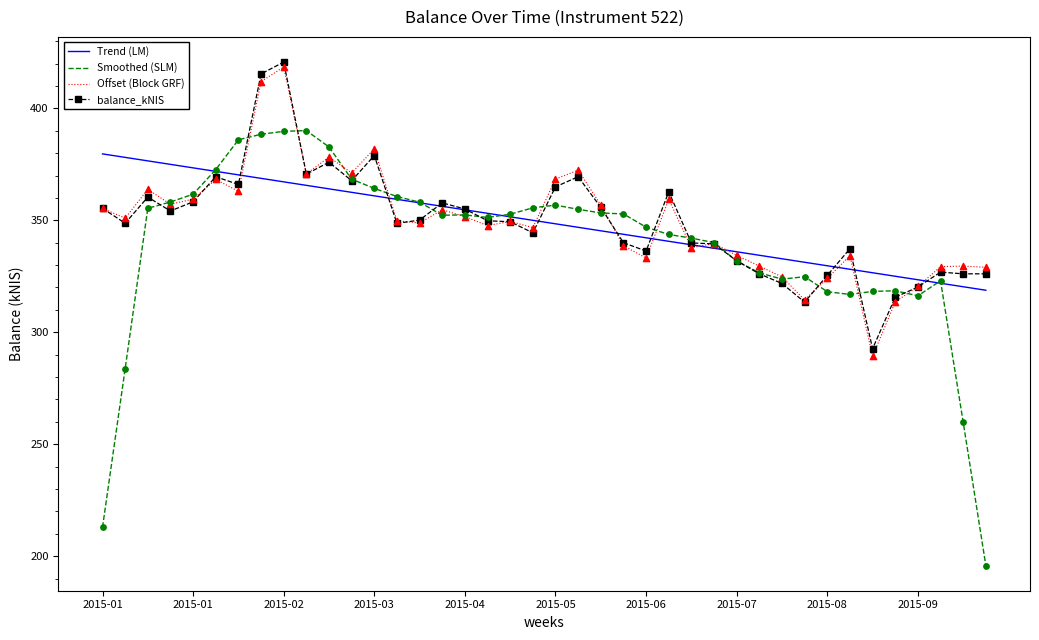

What is the minimum value for Offset (Block GRF)?

289.2